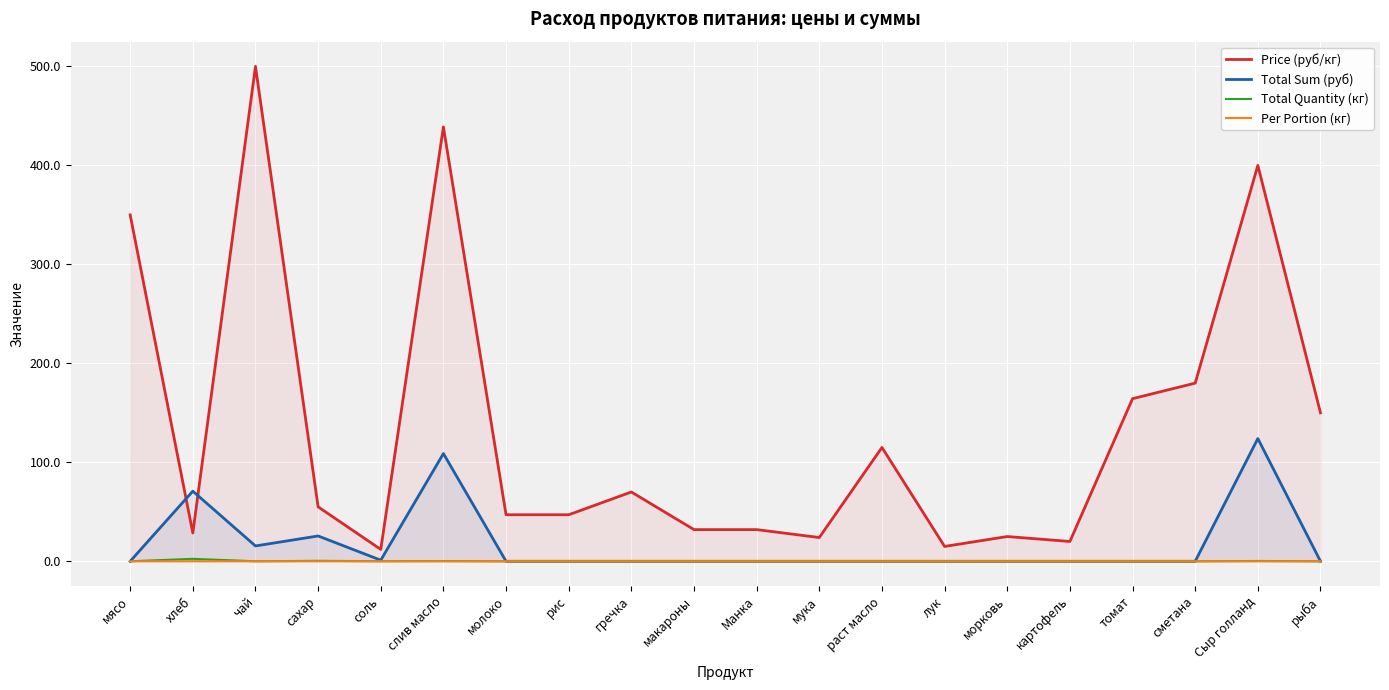

At which category is the sum across all series the highest?

слив масло